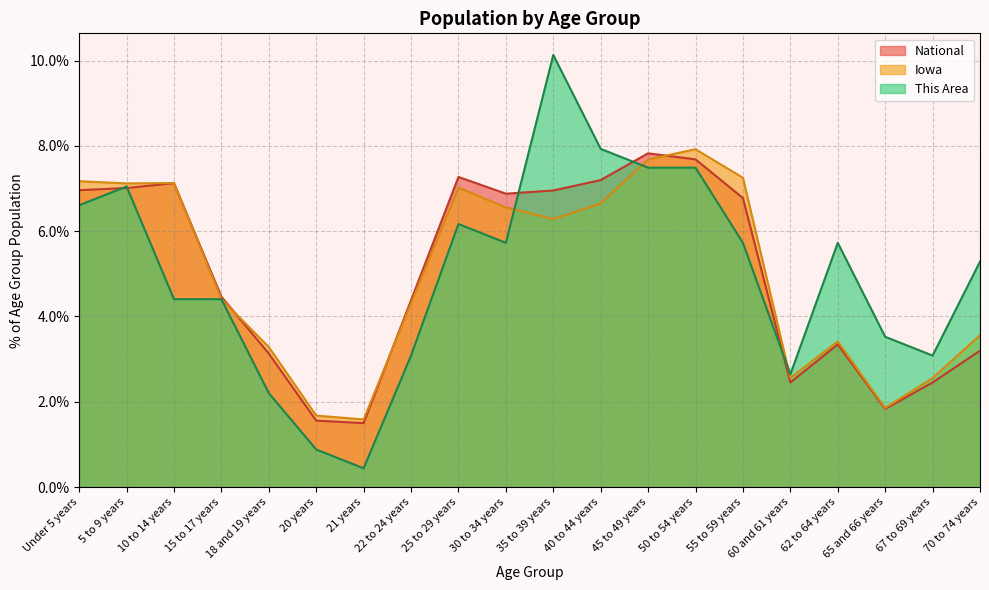

Where is the first local minimum for National?

21 years